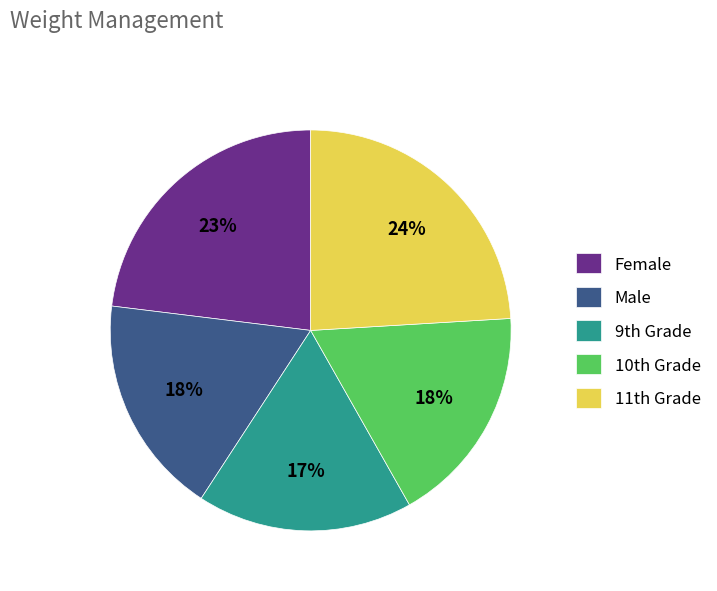

Count the number of slices in the pie.

5